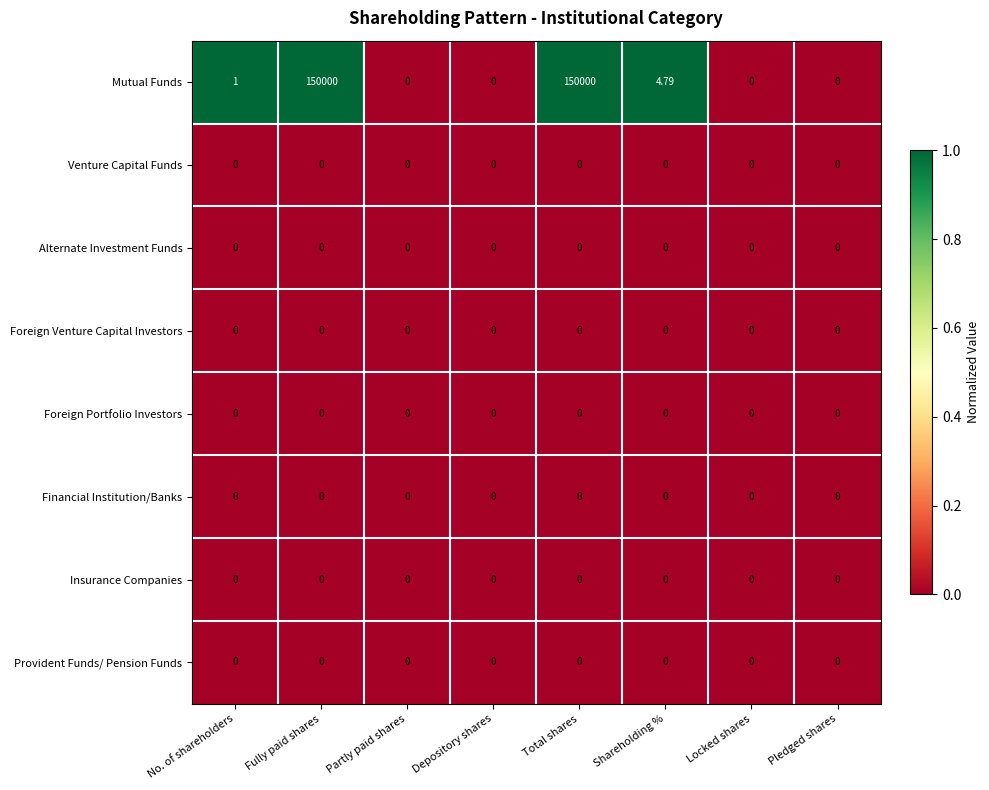

Which series has the largest range (max minus min)?

Mutual Funds